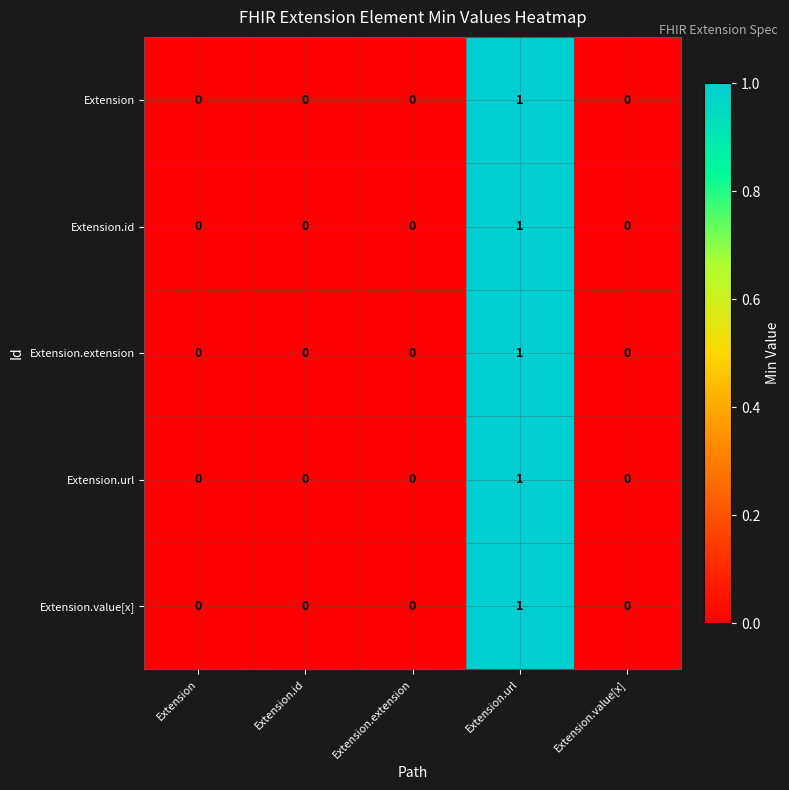

Count the Extension.id values in the range 0 to 1.

5